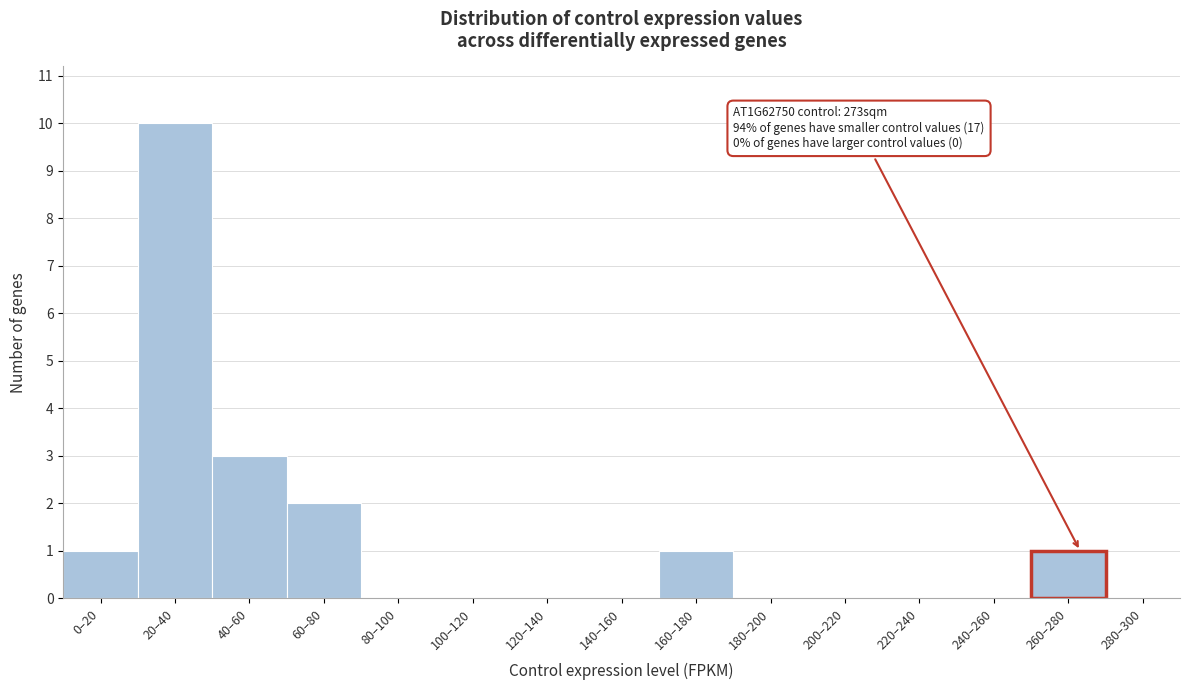

Reading left to right, what are all the values shown in this chart?

0–20=1	20–40=10	40–60=3	60–80=2	80–100=0	100–120=0	120–140=0	140–160=0	160–180=1	180–200=0	200–220=0	220–240=0	240–260=0	260–280=1	280–300=0